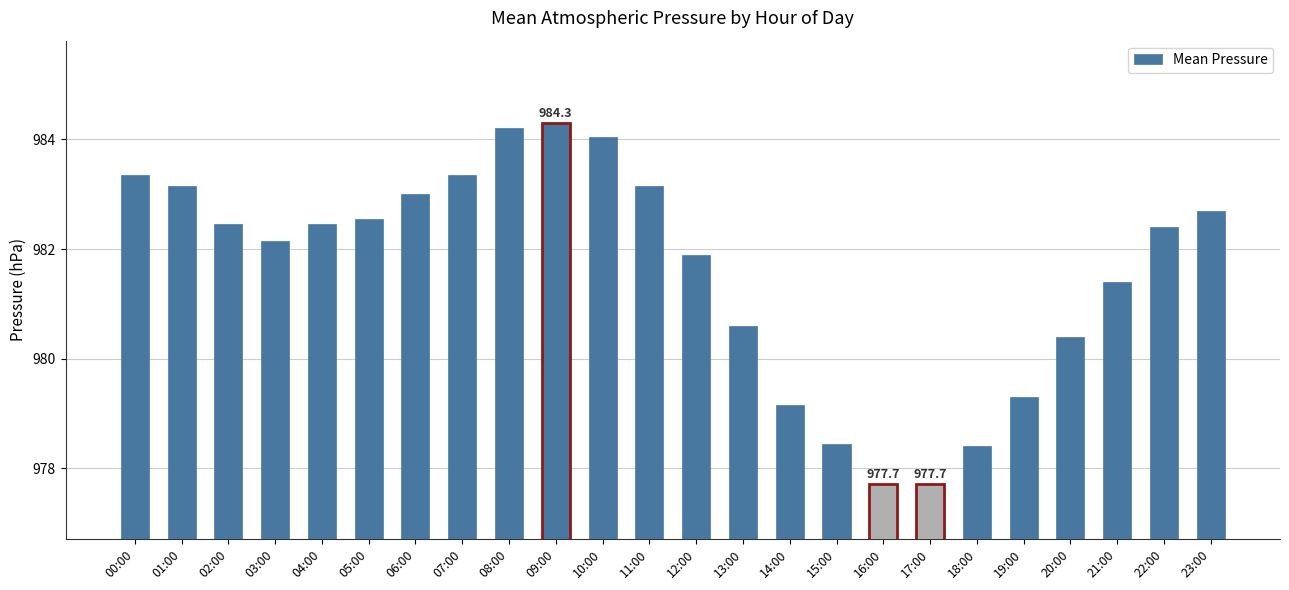

What is the difference between the maximum and second lowest values?

6.6